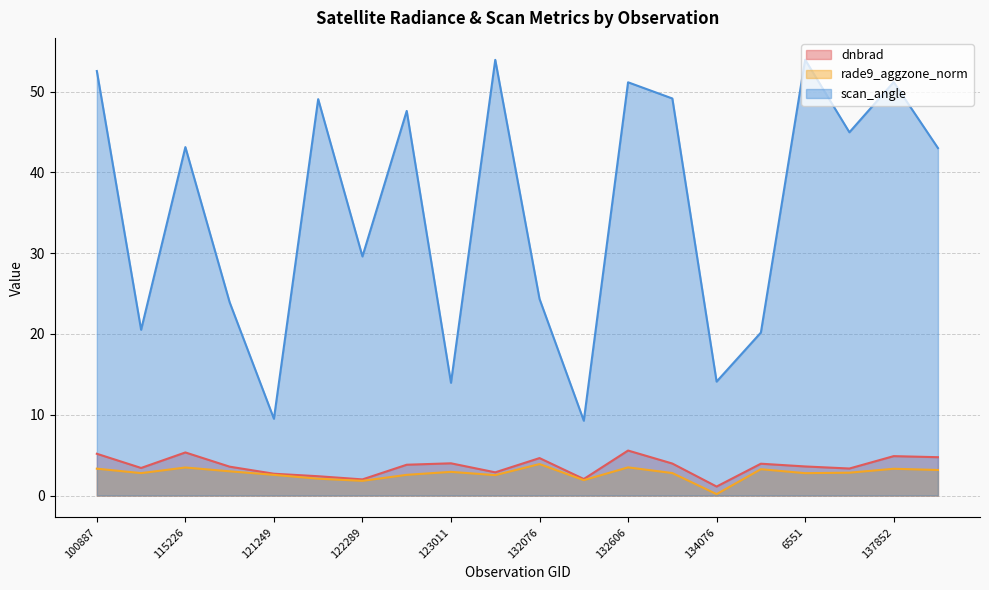

Rank the series at 115591 from lowest to highest value.

rade9_aggzone_norm, dnbrad, scan_angle